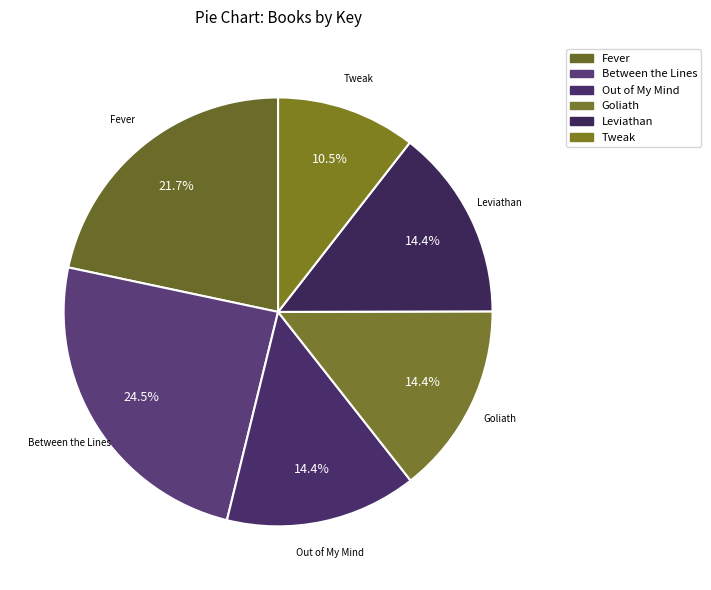

Count the number of slices in the pie.

6